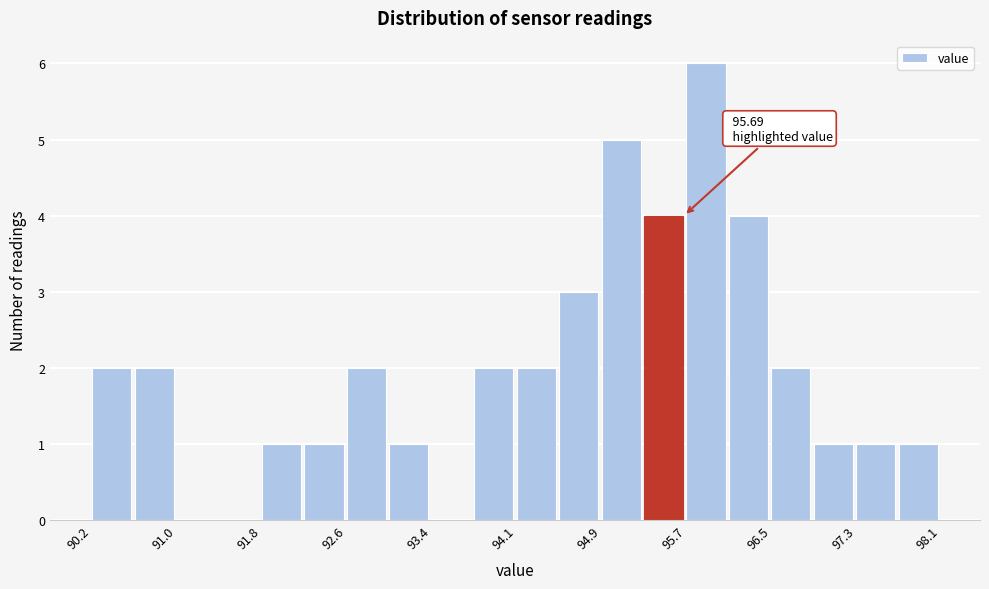

Around what value on the x-axis is the tallest bar? Give the approximate position of its centre, as read against the axis.

95.9